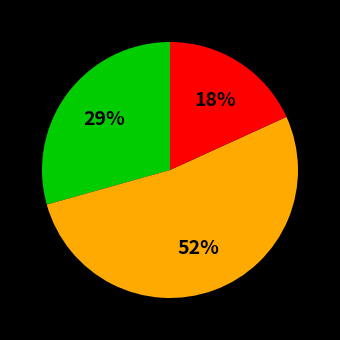

To the nearest percent, what is the average slice percentage?

33%